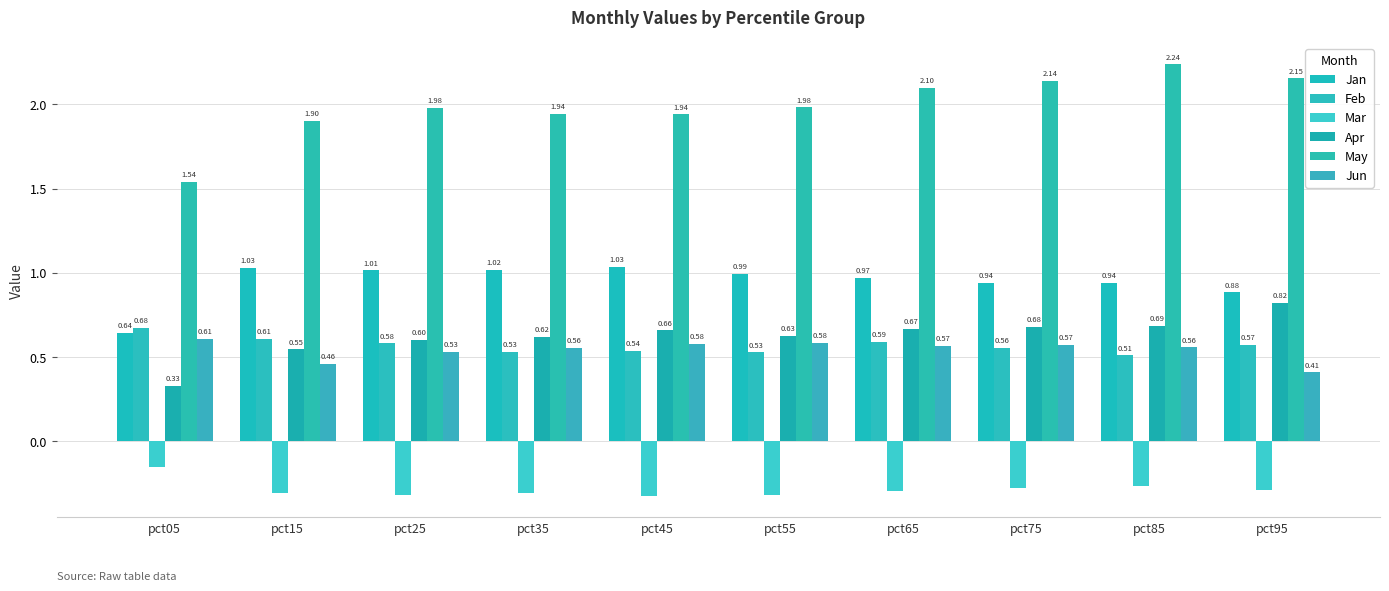

What is the maximum value shown in the chart?

2.2